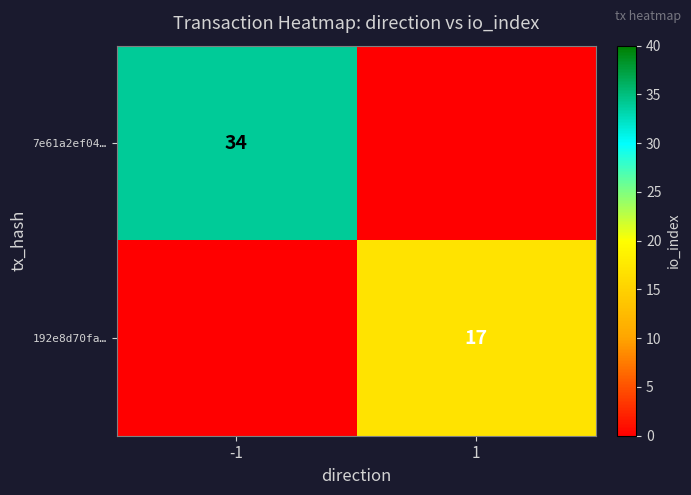

Is the value of 192e8d70fa… at 1 greater than the value of 7e61a2ef04… at -1?

No